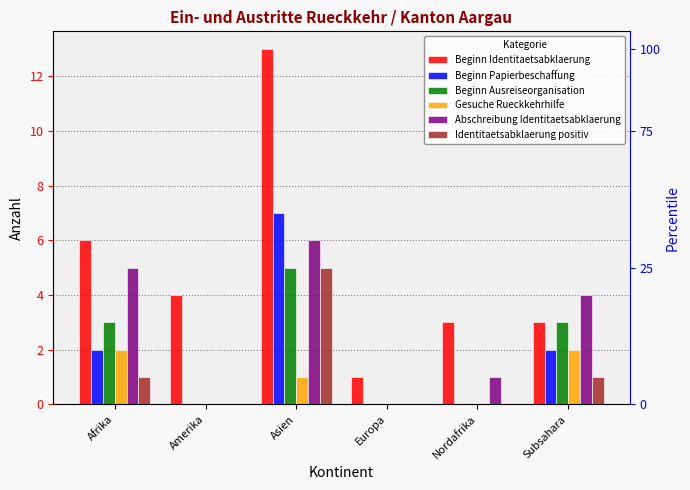

Between Afrika and Asien, which is larger?

Asien